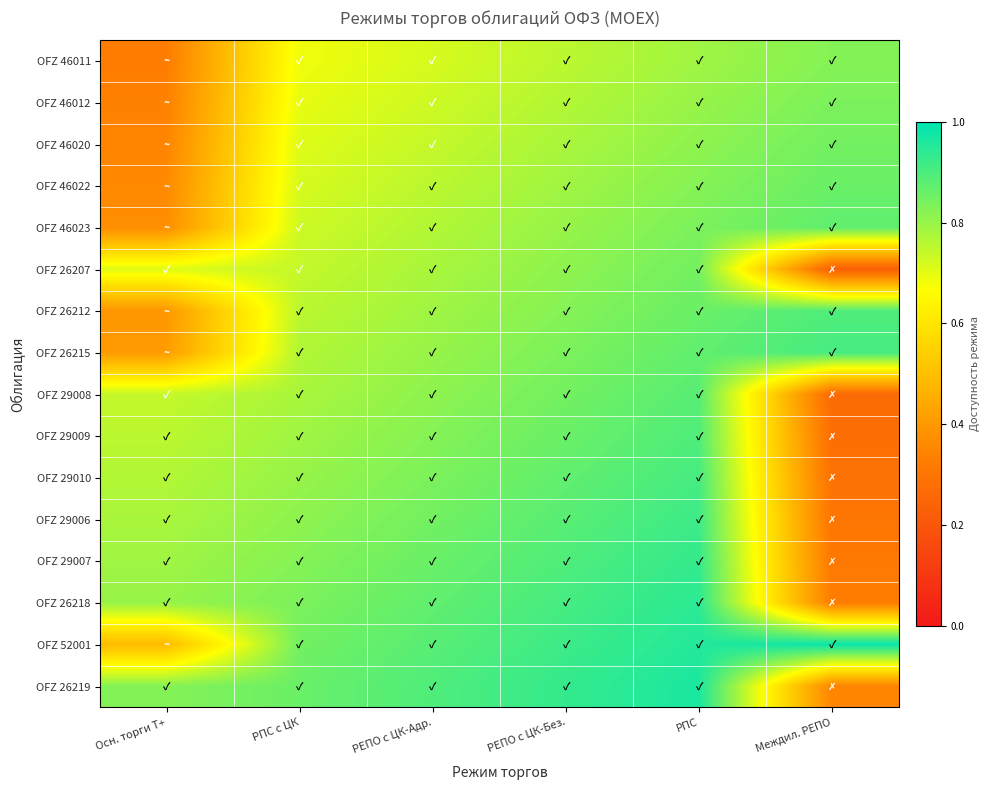

Rank the series by their maximum value, from lowest to highest.

OFZ 46011, OFZ 46012, OFZ 46020, OFZ 26207, OFZ 46022, OFZ 46023, OFZ 29008, OFZ 26212, OFZ 29009, OFZ 26215, OFZ 29010, OFZ 29006, OFZ 29007, OFZ 26218, OFZ 26219, OFZ 52001